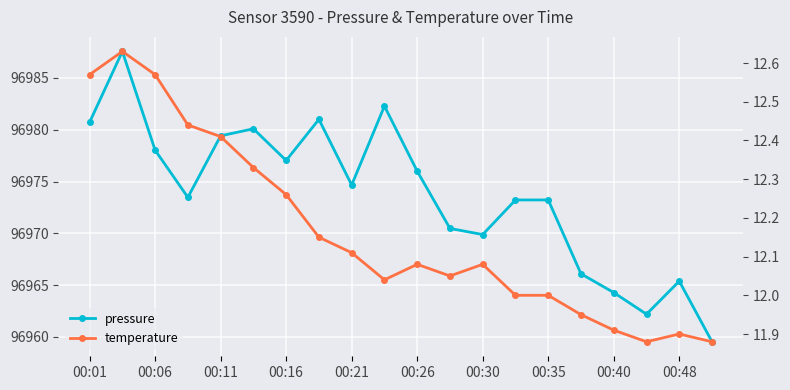

Is the value of pressure at 11 greater than the value of temperature at 00:16?

Yes